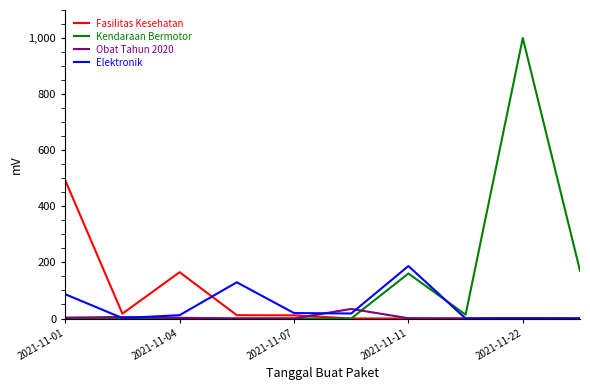

What is the maximum value shown in the chart?

1000.0